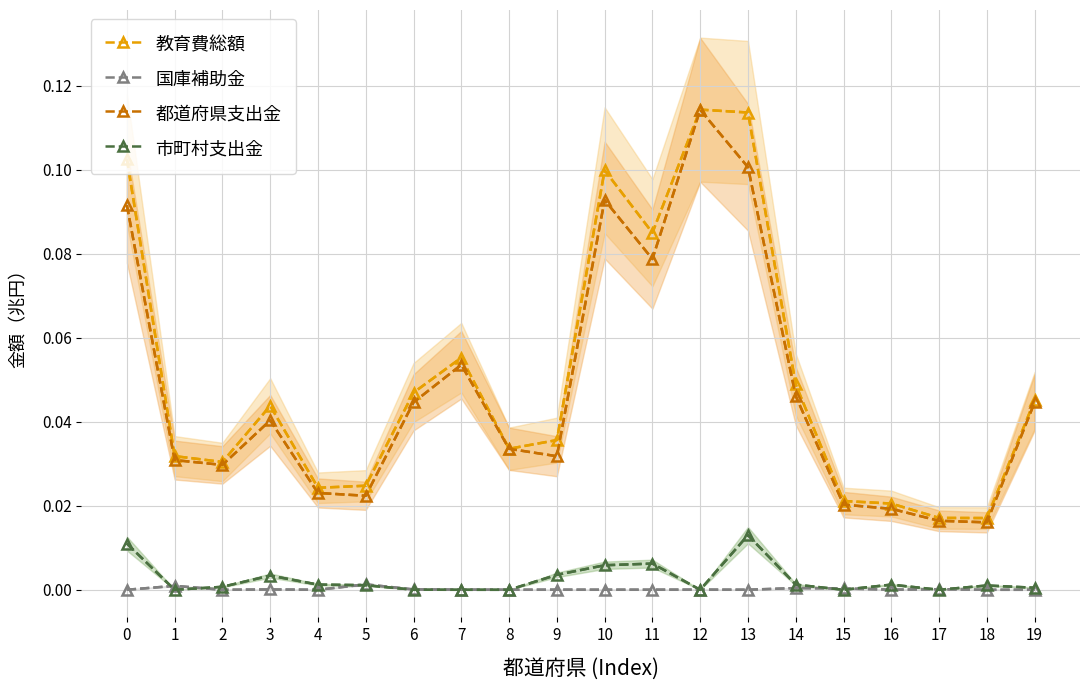

Reading left to right, what are all the values shown in this chart?

教育費総額: 0.1	0.0	0.0	0.0	0.0	0.0	0.0	0.1	0.0	0.0	0.1	0.1	0.1	0.1	0.0	0.0	0.0	0.0	0.0	0.0
国庫補助金: 0.0	0.0	0.0	0.0	0.0	0.0	0.0	0.0	0.0	0.0	0.0	0.0	0.0	0.0	0.0	0.0	0.0	0.0	0.0	0.0
都道府県支出金: 0.1	0.0	0.0	0.0	0.0	0.0	0.0	0.1	0.0	0.0	0.1	0.1	0.1	0.1	0.0	0.0	0.0	0.0	0.0	0.0
市町村支出金: 0.0	0.0	0.0	0.0	0.0	0.0	0.0	0.0	0.0	0.0	0.0	0.0	0.0	0.0	0.0	0.0	0.0	0.0	0.0	0.0